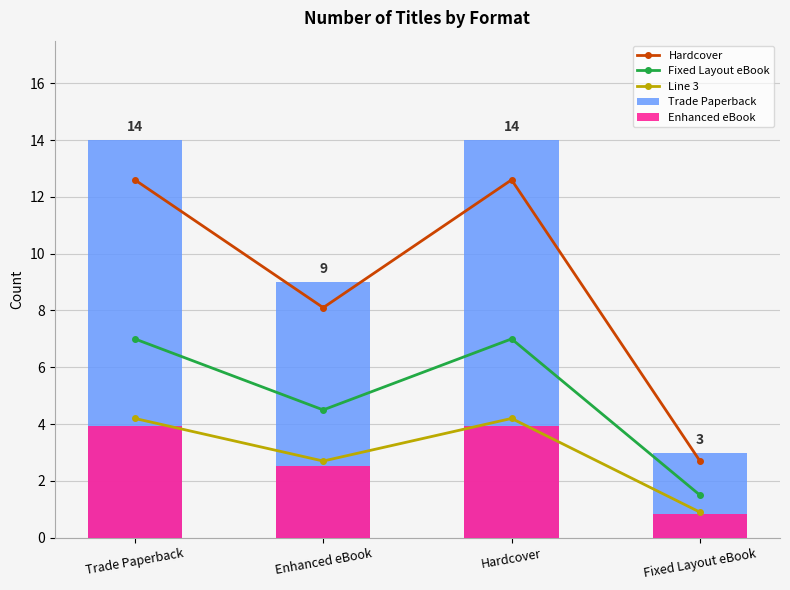

Reading left to right, what are all the values shown in this chart?

Hardcover: Trade Paperback=12.6	Enhanced eBook=8.1	Hardcover=12.6	Fixed Layout eBook=2.7
Fixed Layout eBook: Trade Paperback=7.0	Enhanced eBook=4.5	Hardcover=7.0	Fixed Layout eBook=1.5
Line 3: Trade Paperback=4.2	Enhanced eBook=2.7	Hardcover=4.2	Fixed Layout eBook=0.9
Trade Paperback: Trade Paperback=14.0	Enhanced eBook=9.0	Hardcover=14.0	Fixed Layout eBook=3.0
Enhanced eBook: Trade Paperback=3.9	Enhanced eBook=2.5	Hardcover=3.9	Fixed Layout eBook=0.8